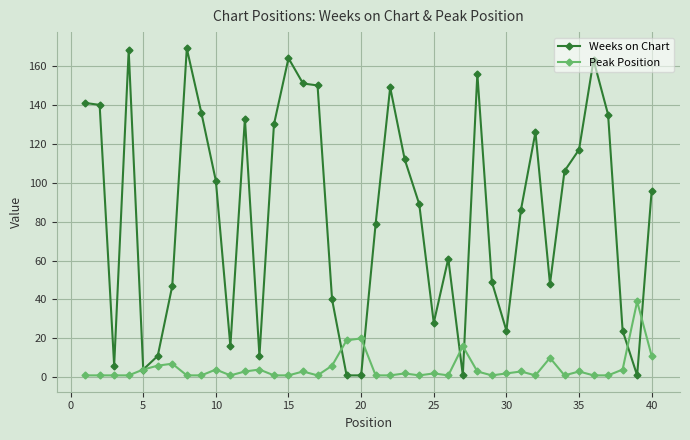

List the series in order of their peak value, highest first.

Weeks on Chart, Peak Position